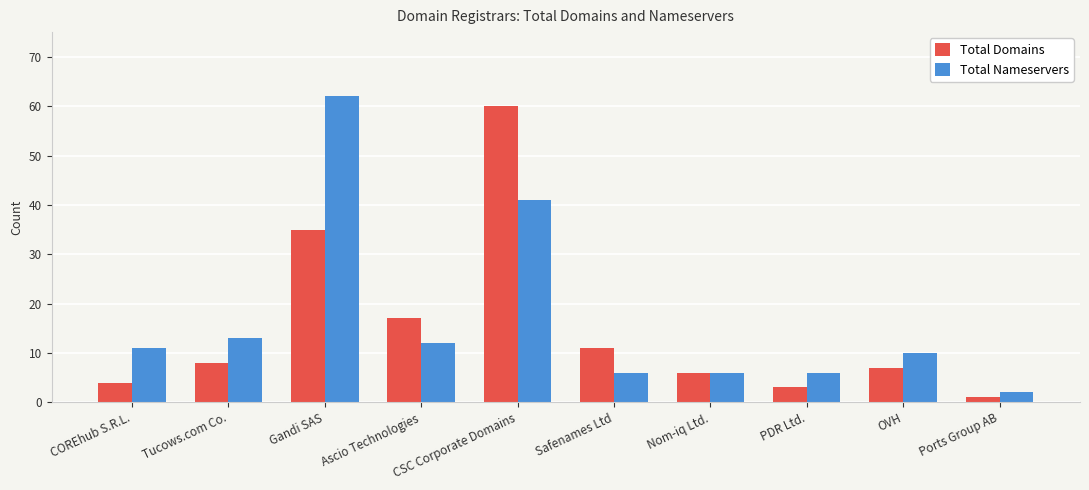

Between Tucows.com Co. and PDR Ltd., which series saw the biggest shift?

Total Nameservers